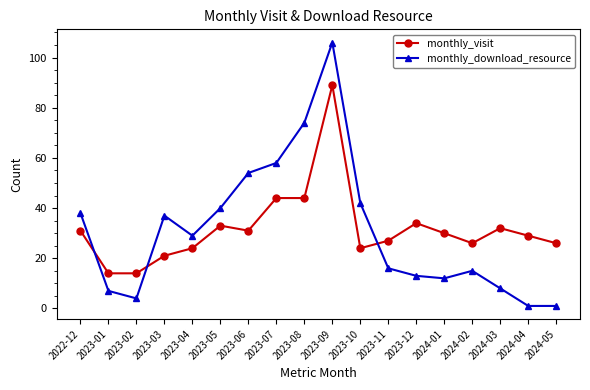

Which series ends up on top after the final intersection of monthly_visit and monthly_download_resource?

monthly_visit